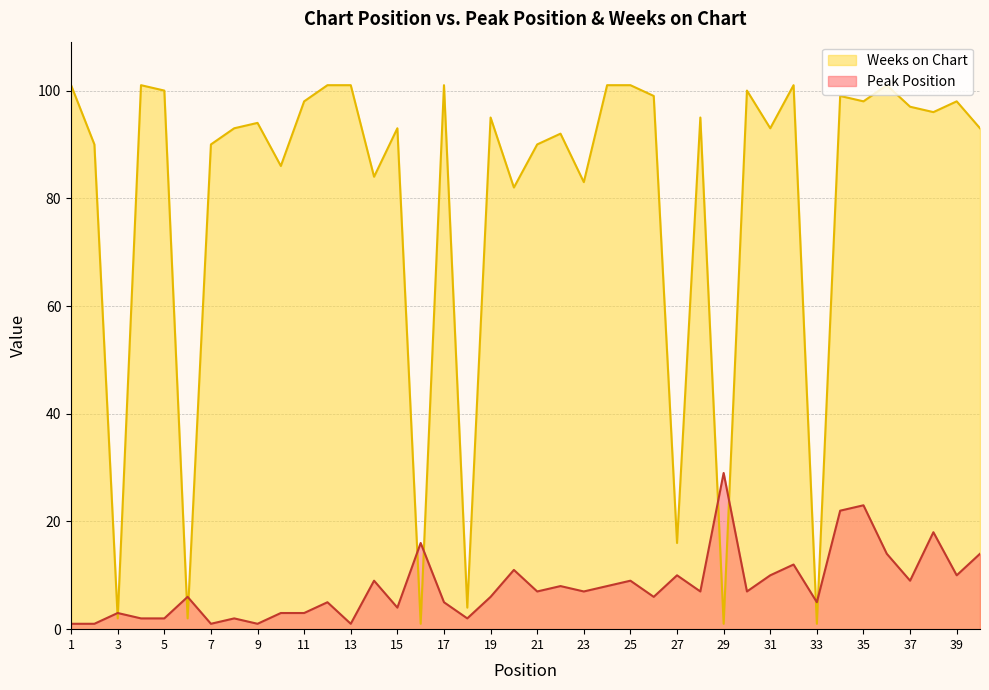

What is the value of the Weeks on Chart point at the 11th from the left?

98